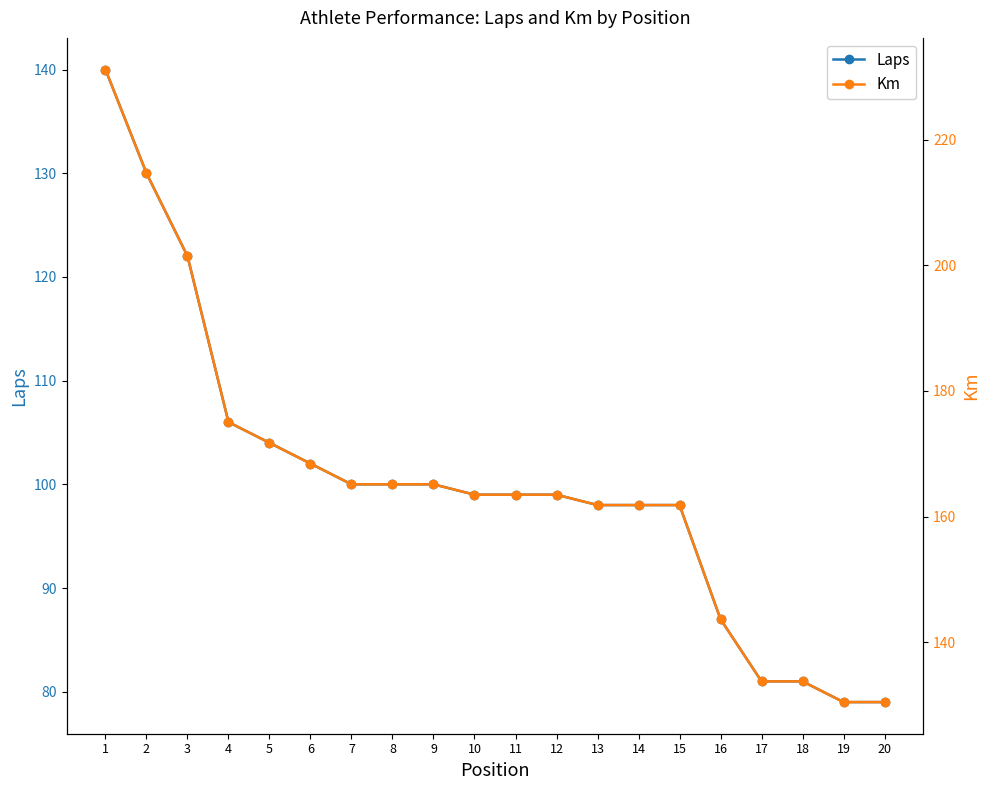

Which series has the largest total across all categories?

Km